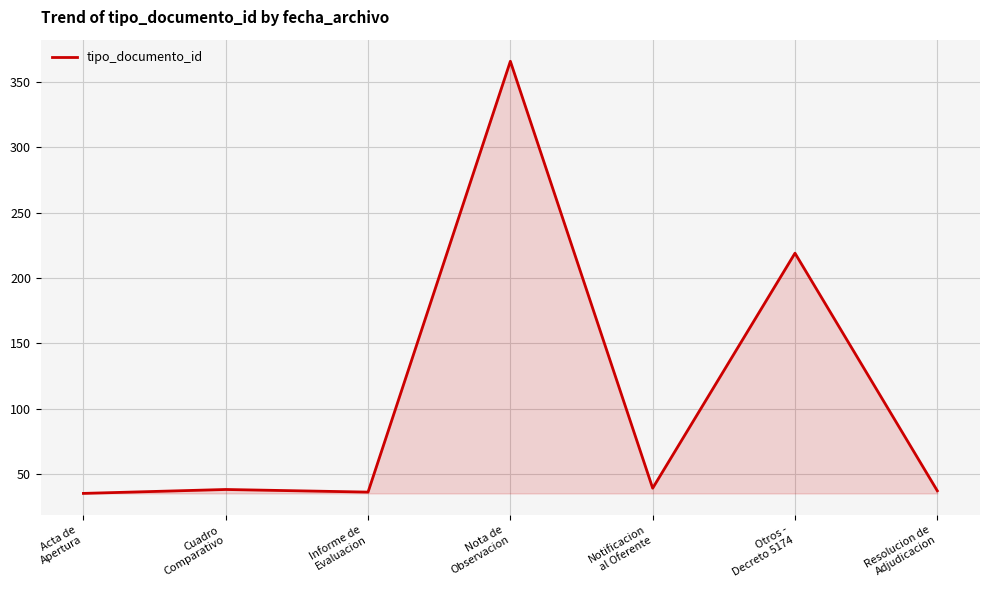

What is the maximum value shown in the chart?

366